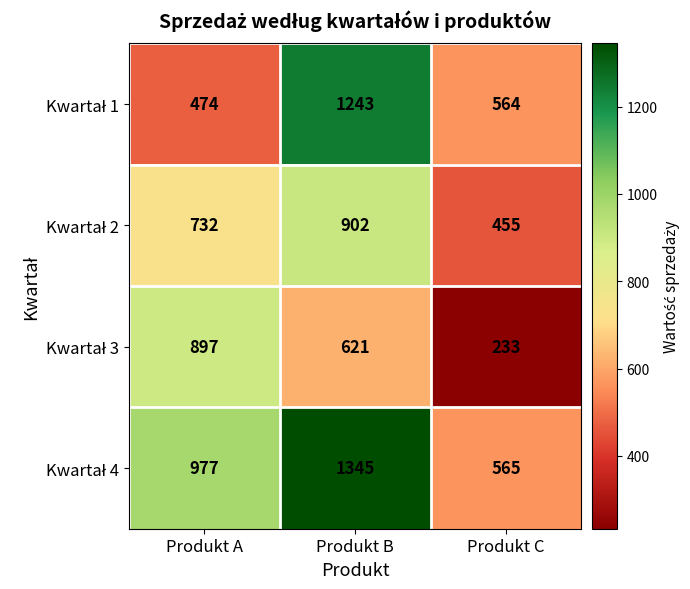

What is the spread (max minus min) of values at Produkt C?

332